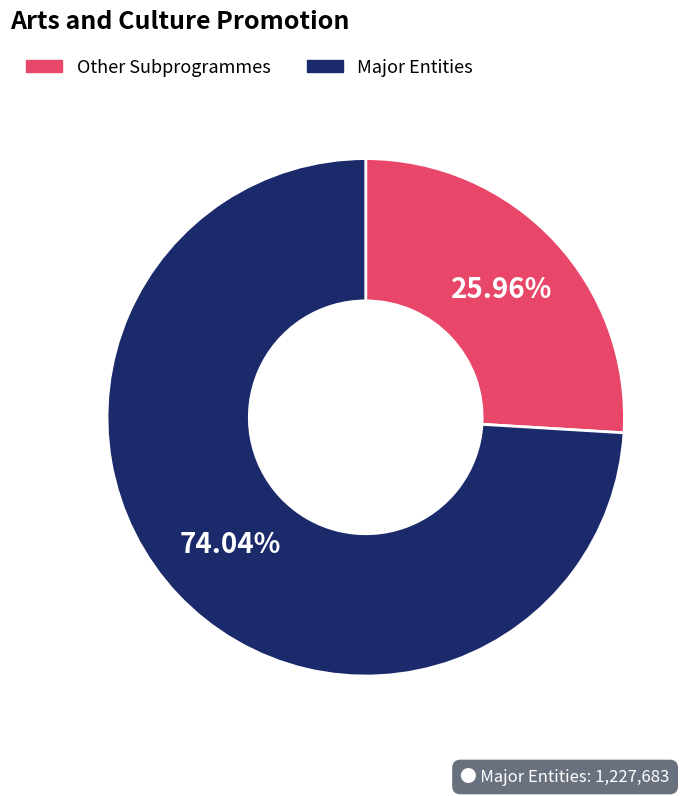

How many slices are in this pie chart?

2